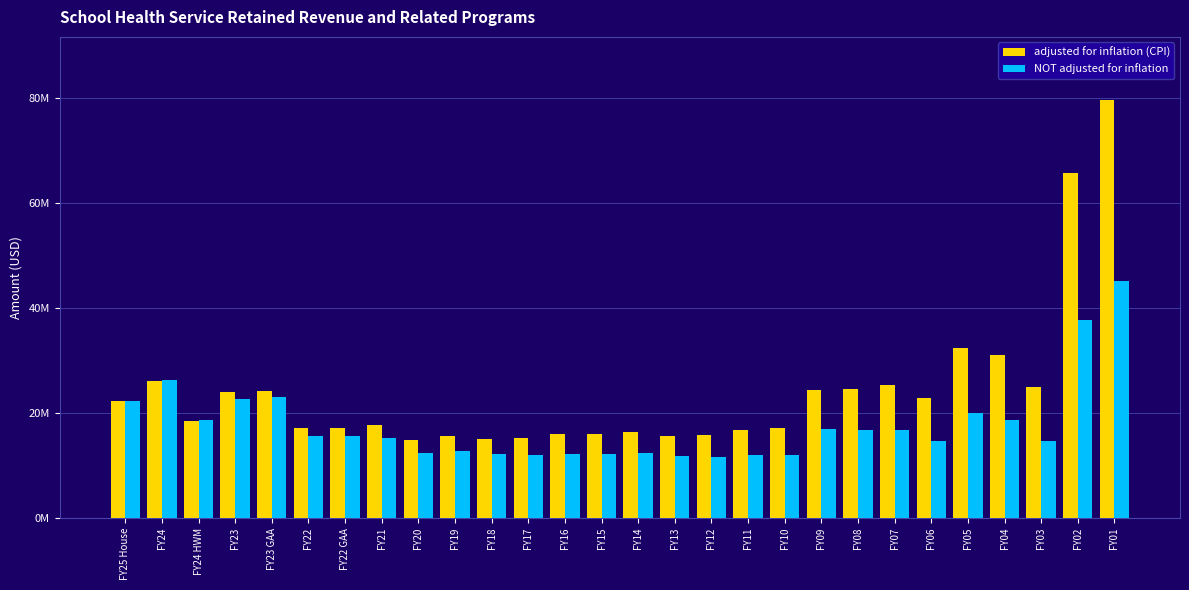

Rank the categories by adjusted for inflation (CPI) value from lowest to highest.

FY20, FY18, FY17, FY19, FY13, FY12, FY16, FY15, FY14, FY11, FY10, FY22, FY22 GAA, FY21, FY24 HWM, FY25 House, FY06, FY23, FY23 GAA, FY09, FY08, FY03, FY07, FY24, FY04, FY05, FY02, FY01